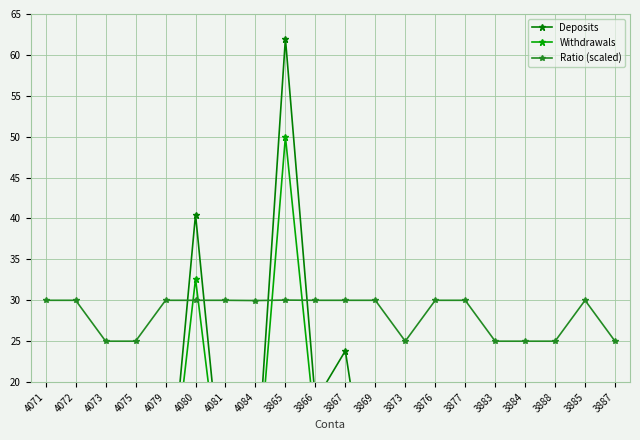

What is the difference between the second highest and minimum values in the Withdrawals series?

32.6